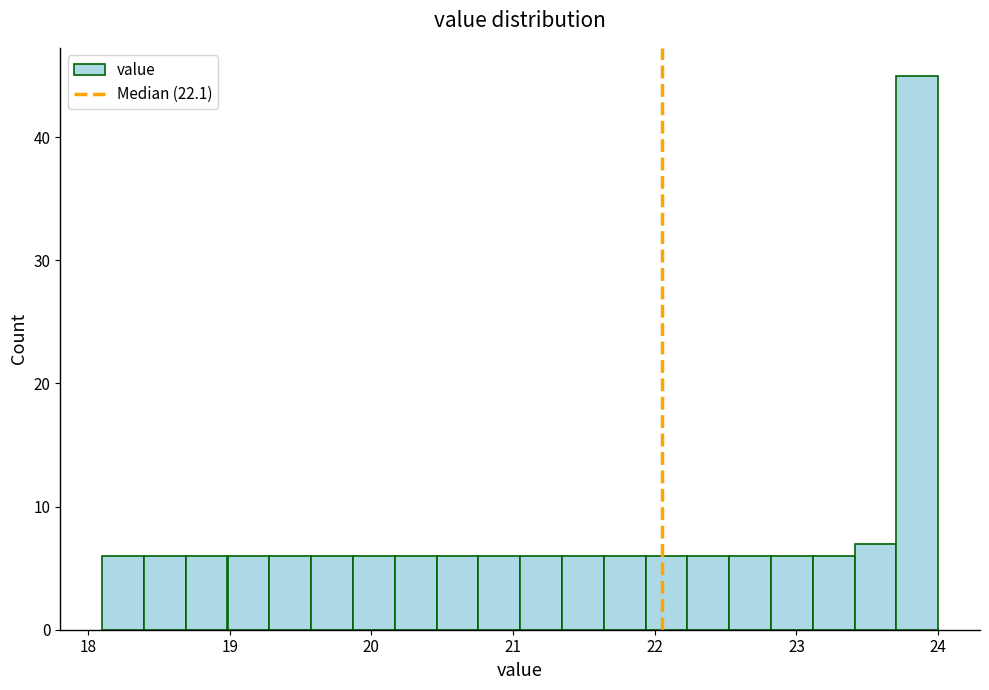

Read against the x-axis, roughly where is the centre of the tallest bar?

23.9